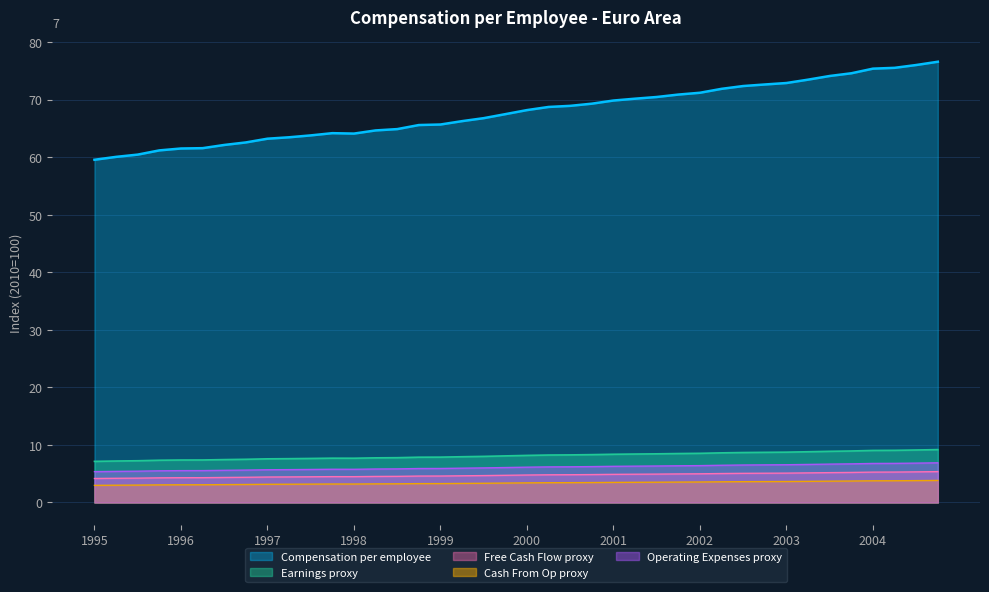

What is the approximate value at 1996-Q2?

61.5